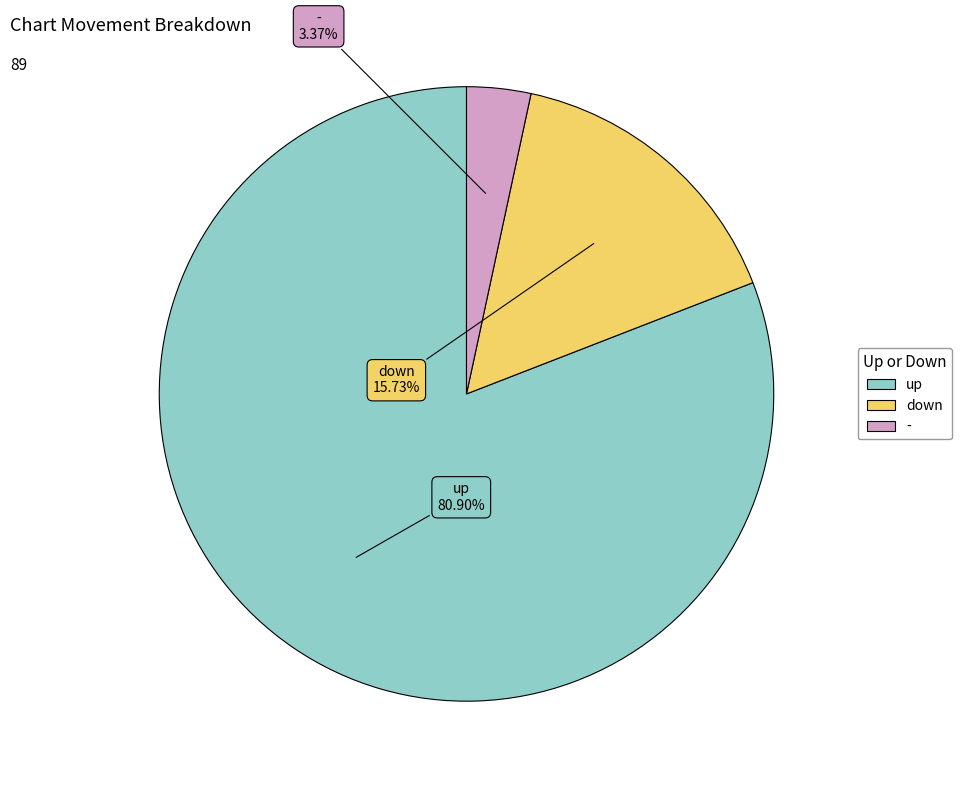

The up slice represents 81% of the pie. True or false?

True